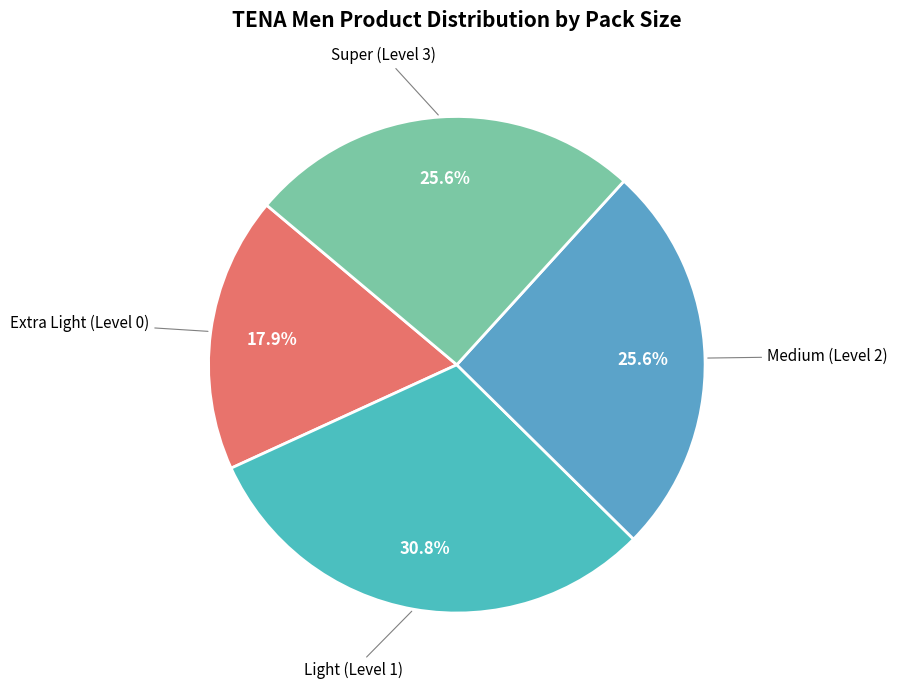

Count the number of slices in the pie.

4